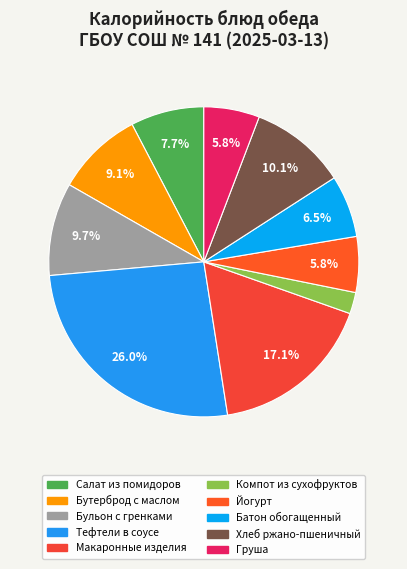

Count the number of slices in the pie.

10